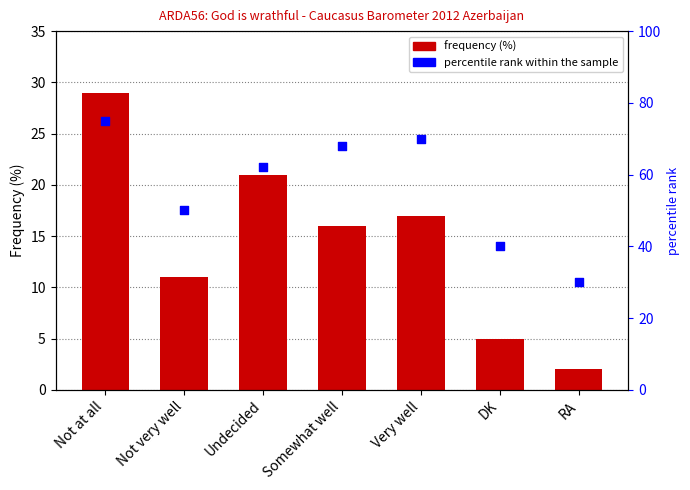

Is the value of percentile rank within sample at RA greater than the value of Frequency (%) at Not very well?

Yes